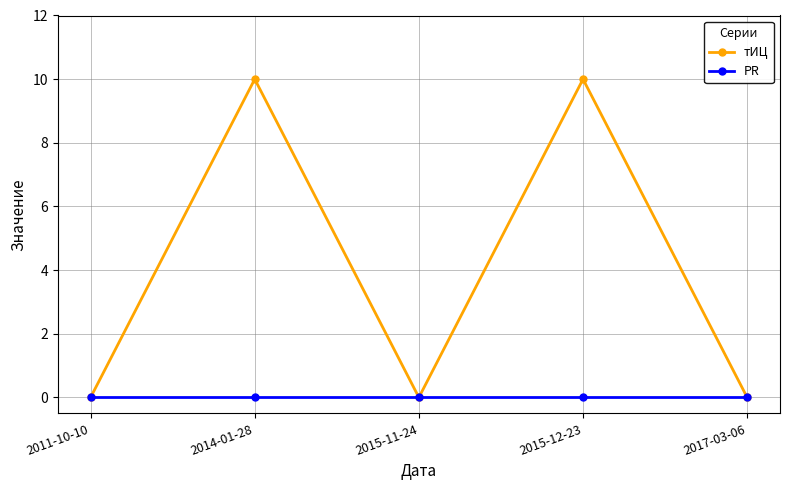

List the series in order of their overall mean, highest first.

тИЦ, PR